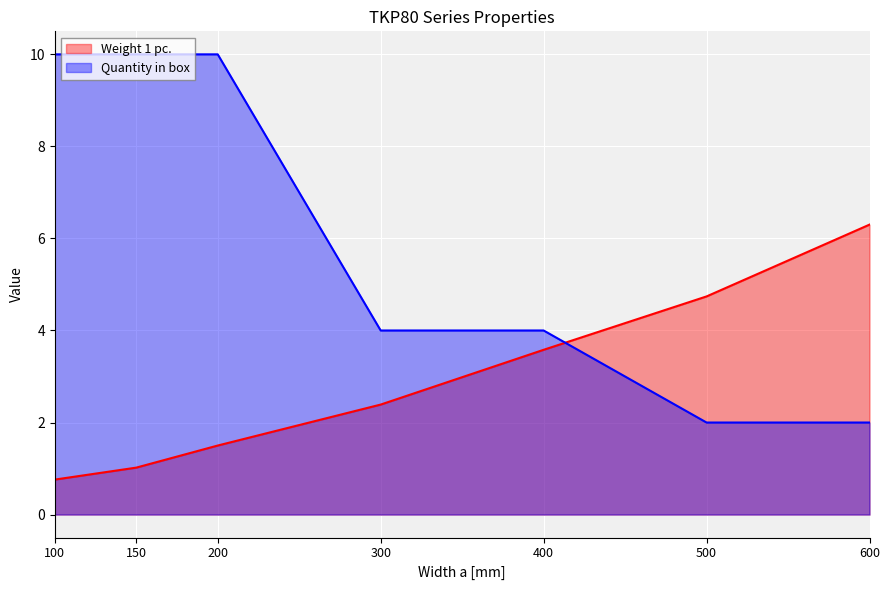

Rank the categories by Weight 1 pc. value from lowest to highest.

100, 150, 200, 300, 400, 500, 600